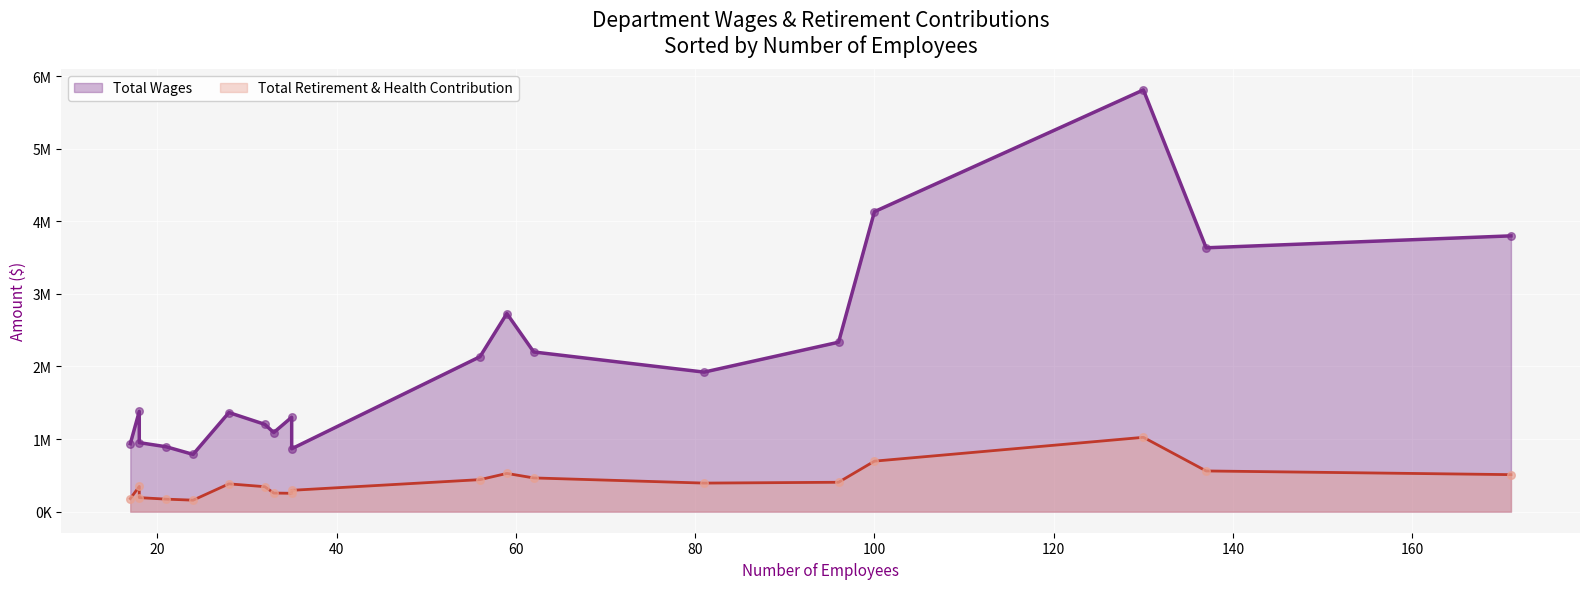

Is the value of Total Wages at Arts & Cultural Programs greater than the value of Total Retirement & Health Contribution at Arts & Cultural Programs?

Yes